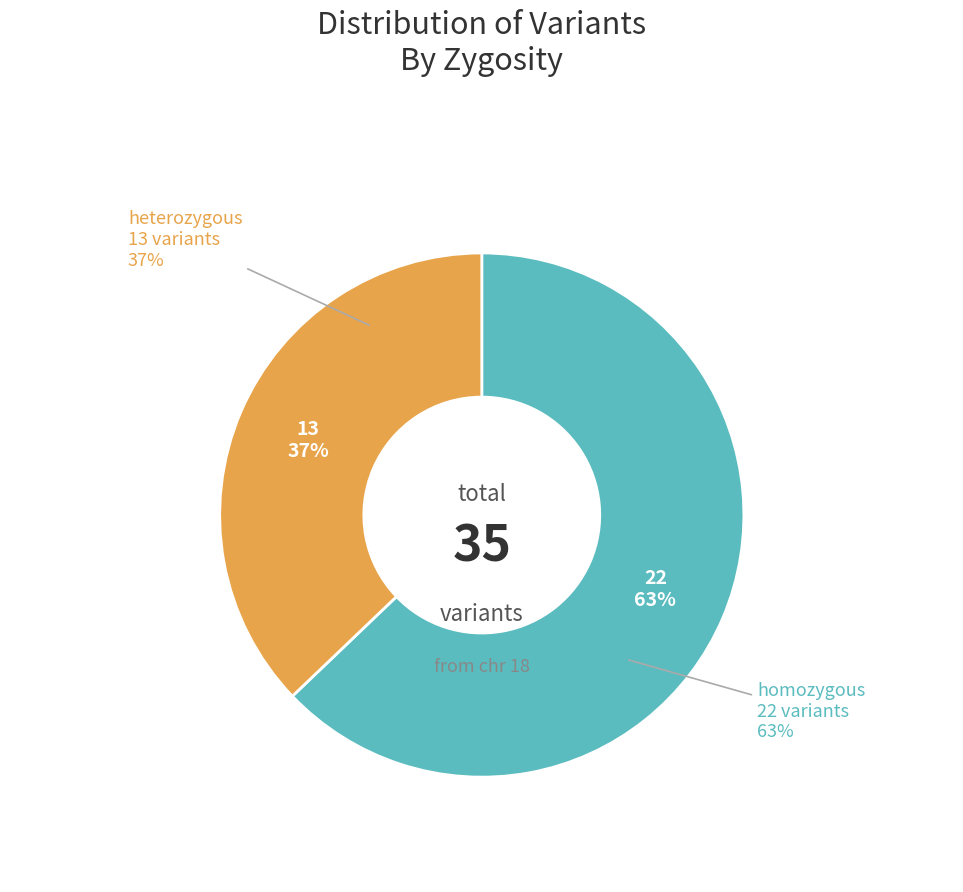

Is it true that heterozygous is 45% of the pie?

False